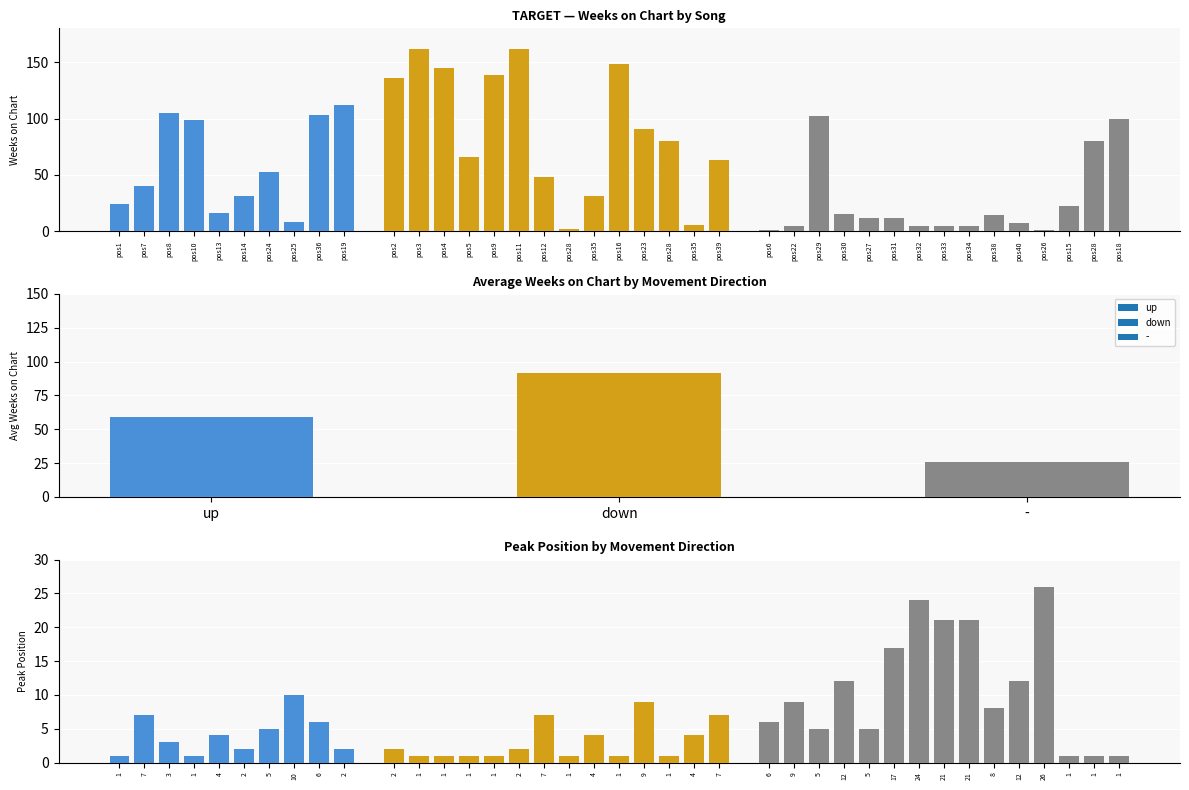

What is the average value of the up series?

59